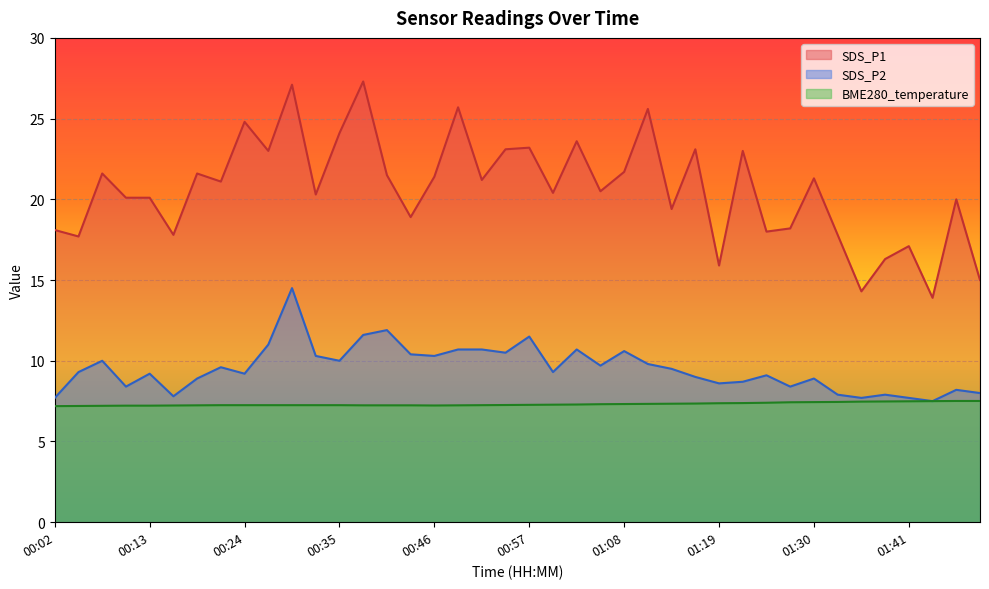

Is the value of BME280_temperature at 01:25 greater than the value of SDS_P1 at 01:44?

No